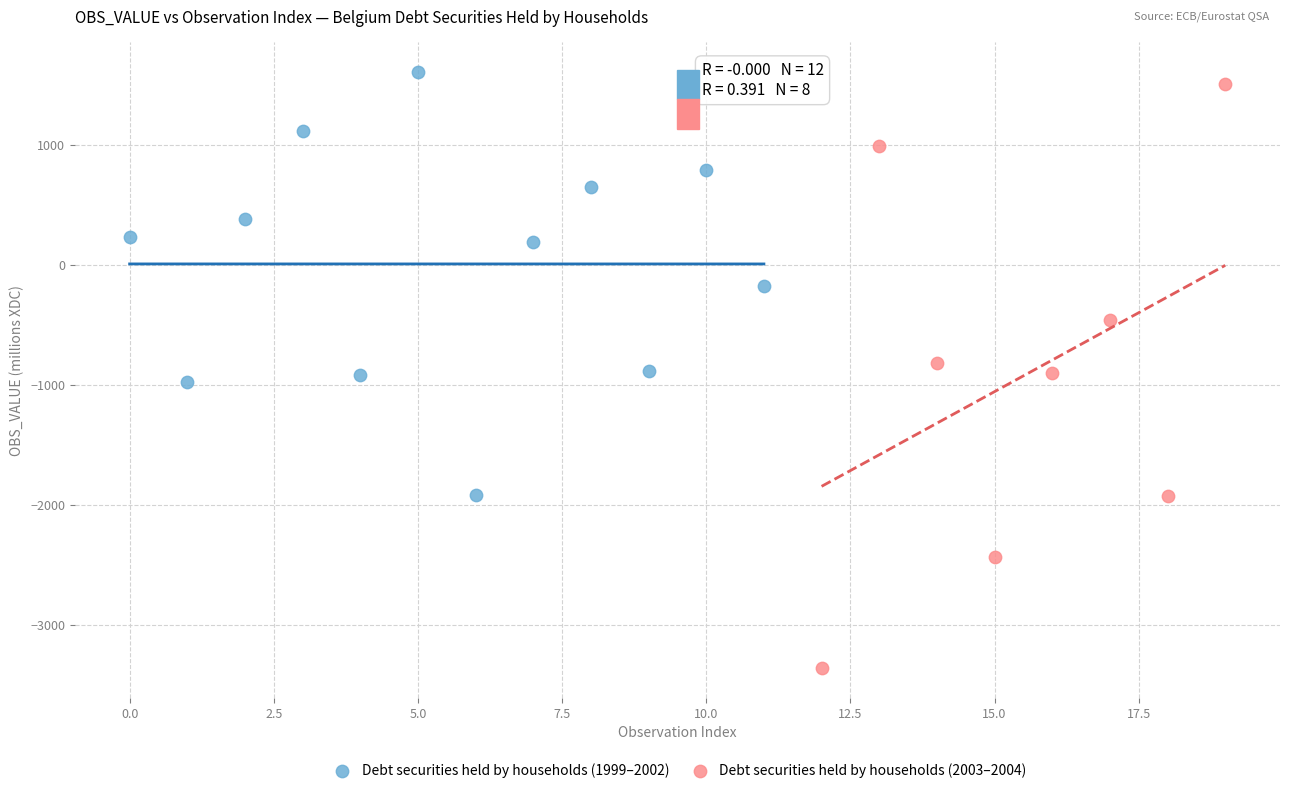

Which series contains the lowest Y value?

Debt securities held by households (2003–2004)